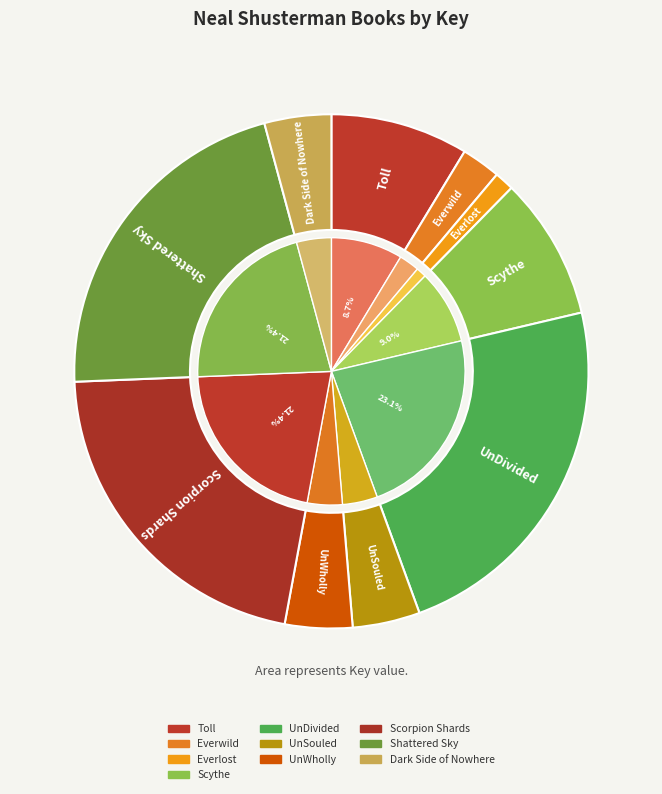

To the nearest percent, what portion does Scythe represent?

9%